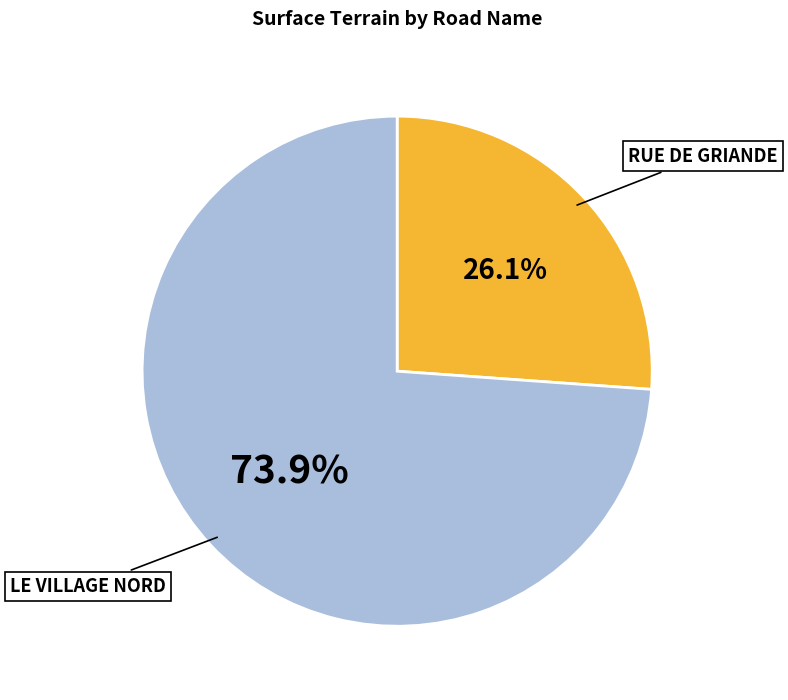

Rank the categories by value from highest to lowest.

LE VILLAGE NORD, RUE DE GRIANDE